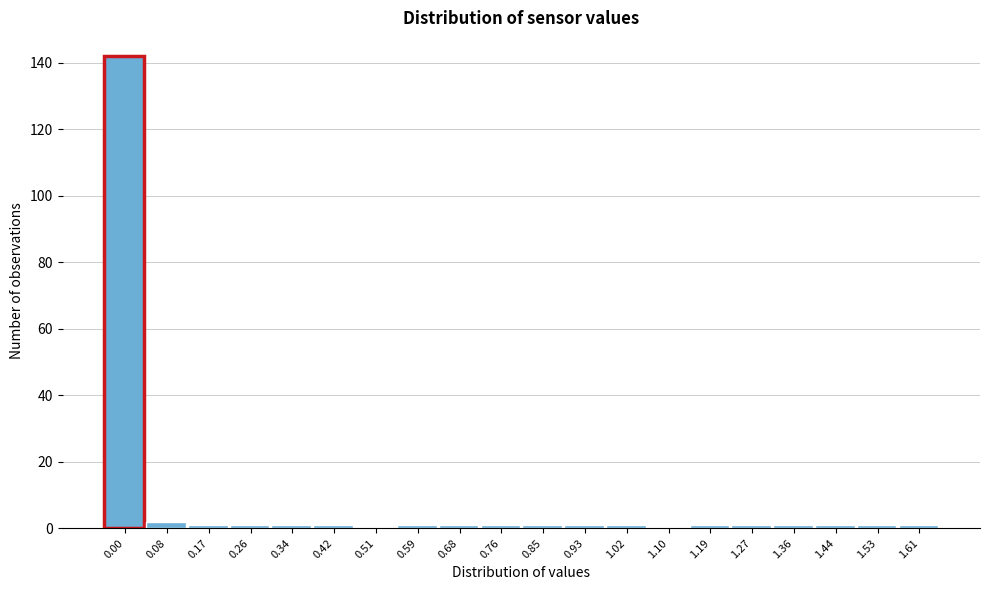

Reading left to right, what are all the values shown in this chart?

0.00=142	0.08=2	0.17=1	0.26=1	0.34=1	0.42=1	0.51=0	0.59=1	0.68=1	0.76=1	0.85=1	0.93=1	1.02=1	1.10=0	1.19=1	1.27=1	1.36=1	1.44=1	1.53=1	1.61=1